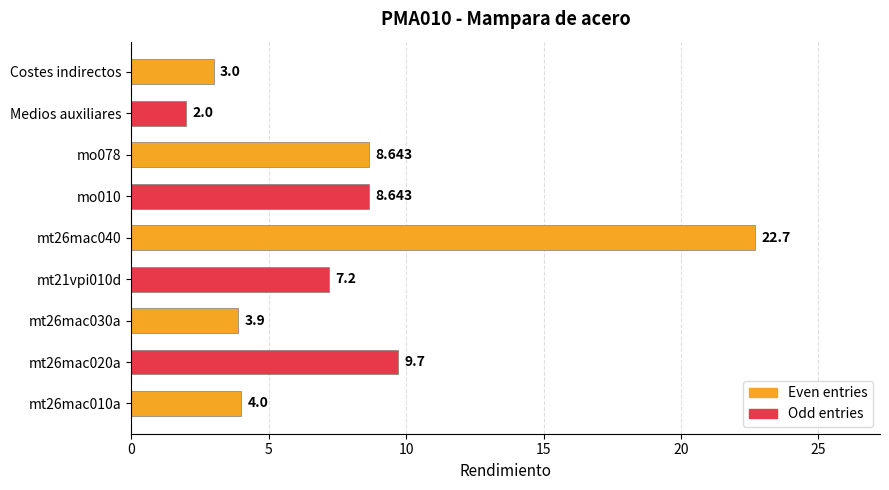

How many values are below 7?

4